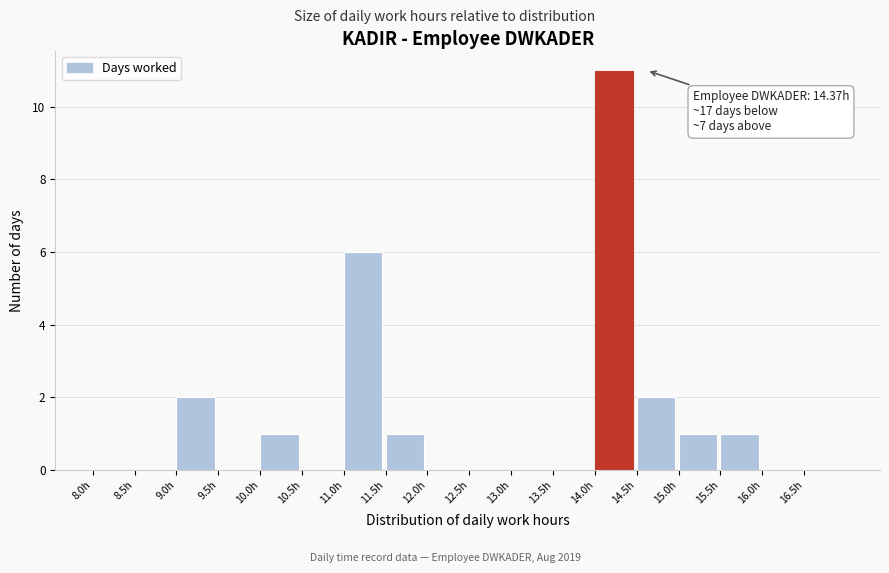

Which range on the x-axis has the tallest bar?

14.0 to 14.5